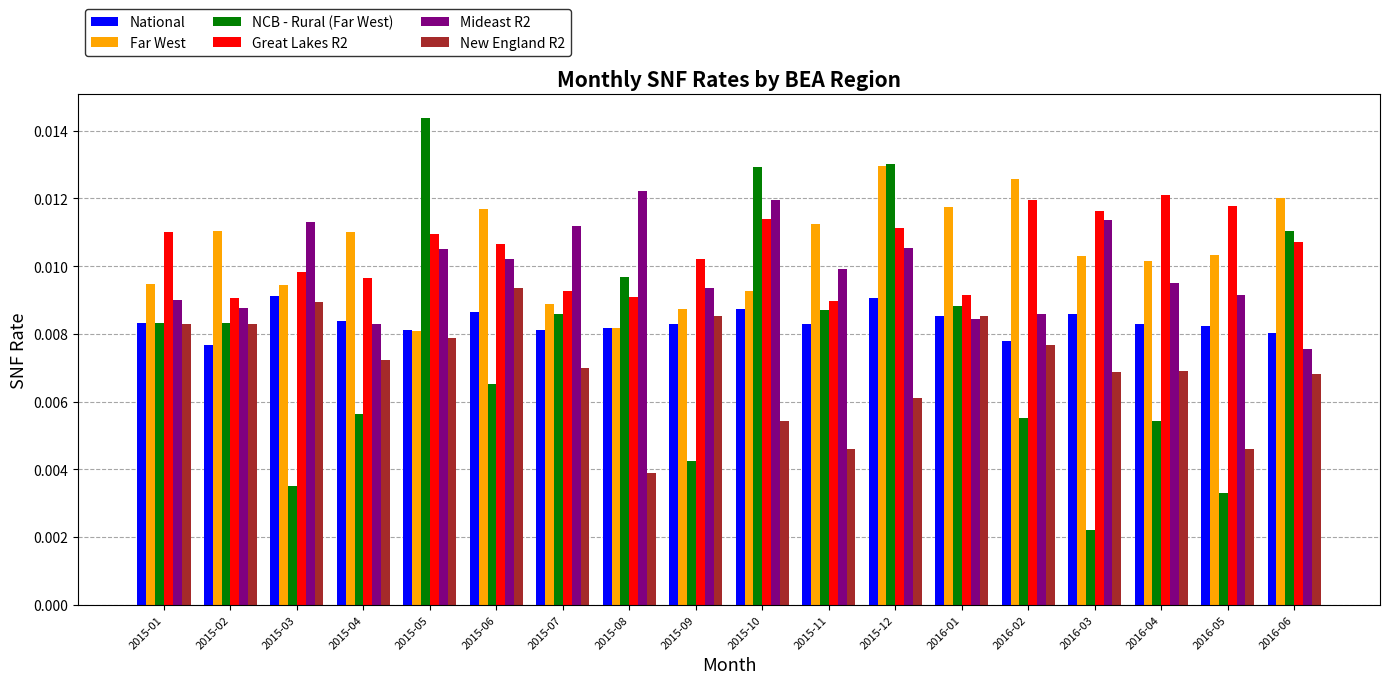

How many categories are shown in the chart?

18